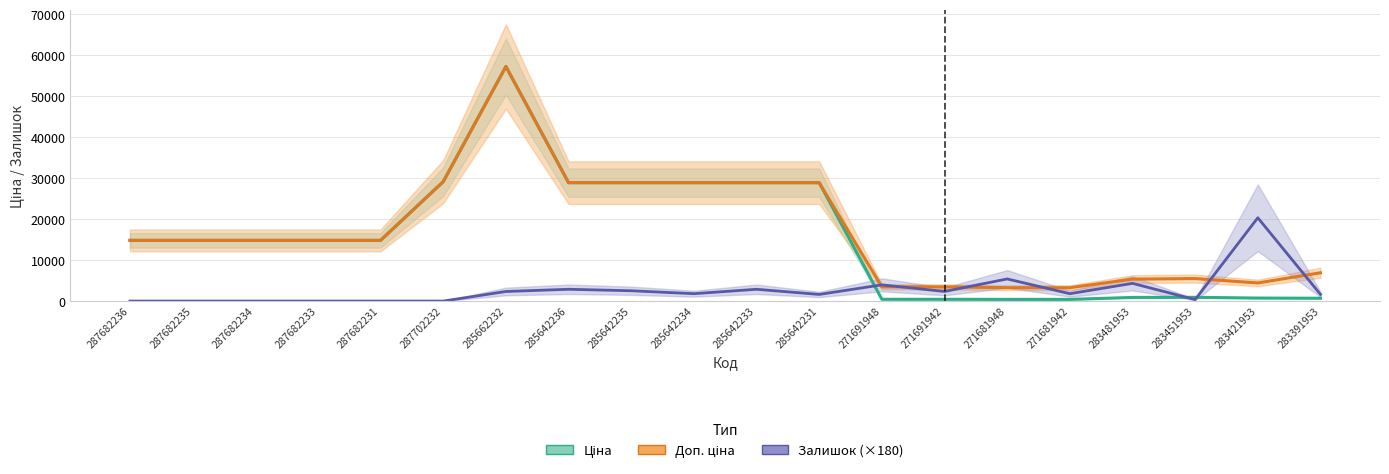

How many intersections are there between Ціна and Залишок (×180)?

3